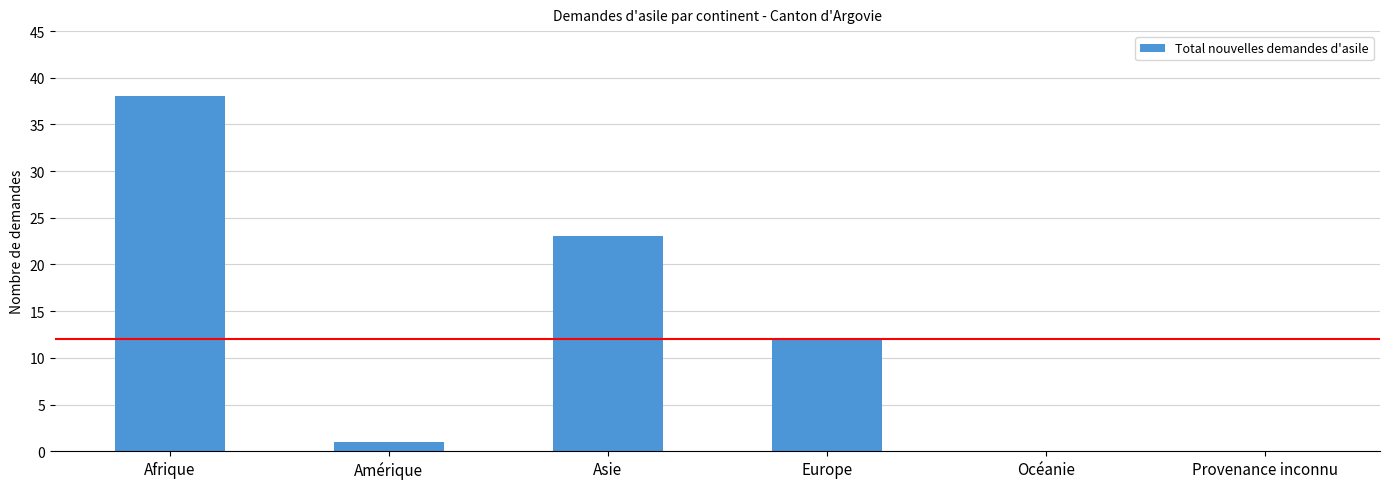

True or false: the data shows 21 at Afrique.

False